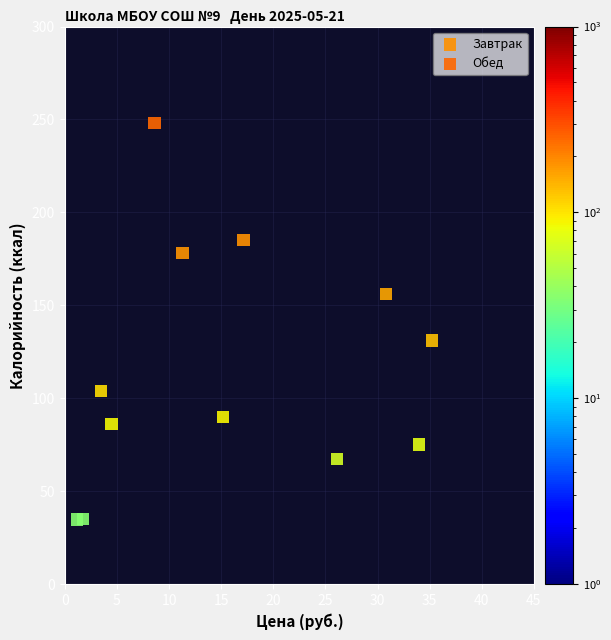

Which series has the largest Y range (max minus min)?

Обед